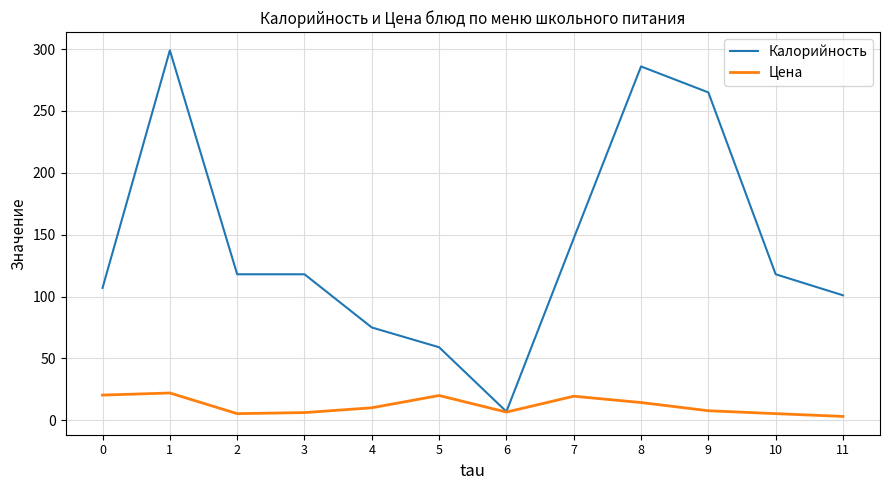

True or false: Калорийность has a value of 204.5 at 3.

False